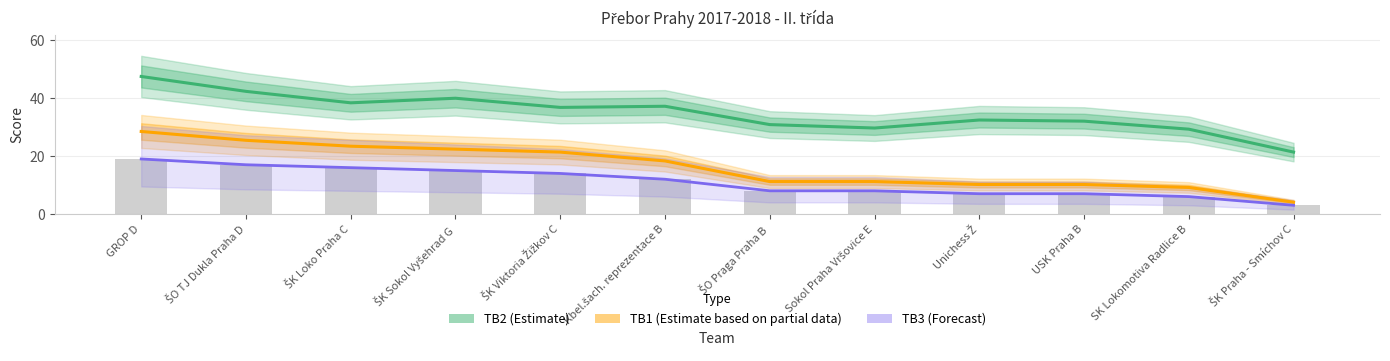

What is the total value across all series at ŠK Viktoria Žižkov C?

72.2